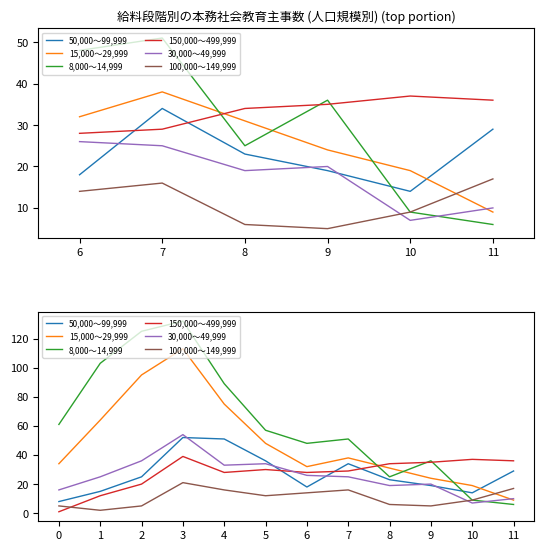

What are all the series names shown in the legend?

50,000～99,999, 15,000～29,999, 8,000～14,999, 150,000～499,999, 30,000～49,999, 100,000～149,999